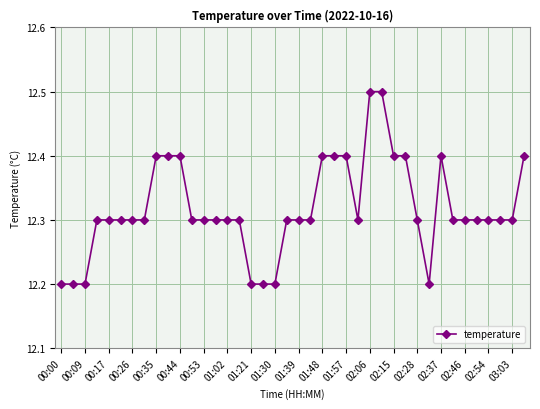

What is the smallest value displayed?

12.2